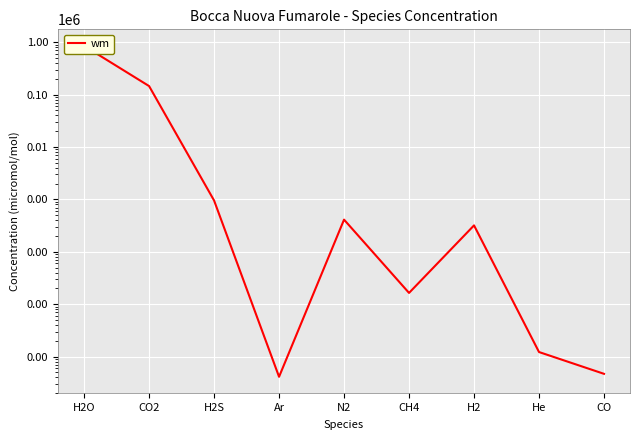

Which category has the highest value across all series?

H2O